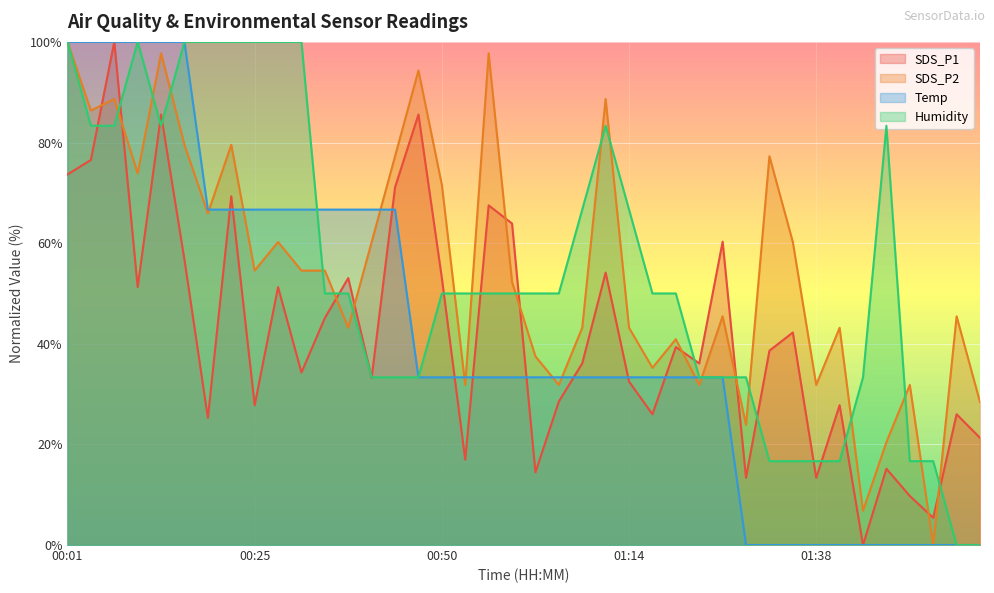

What is the sum of the SDS_P1 values at 01:26 and 00:19?

85.6